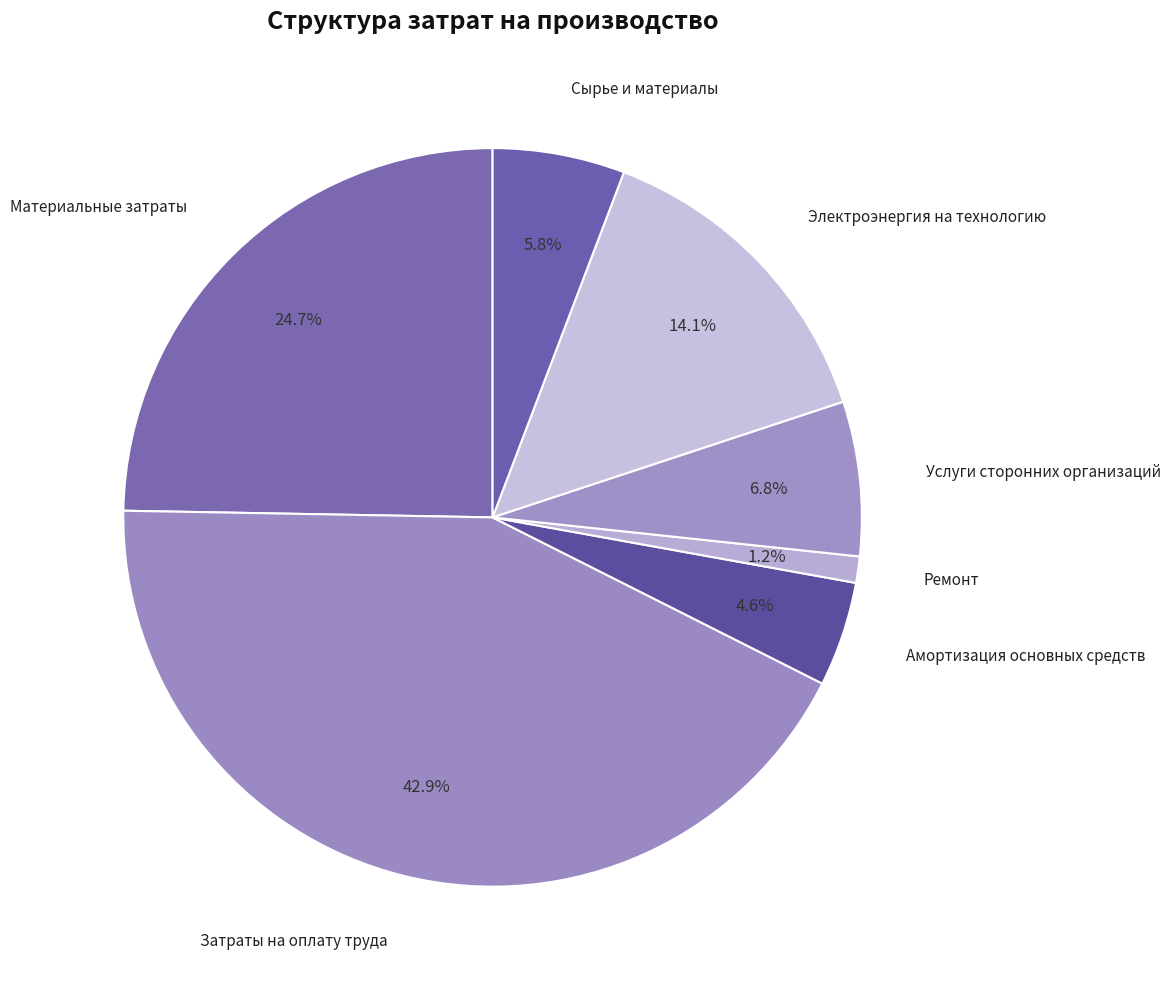

How many slices are in this pie chart?

7